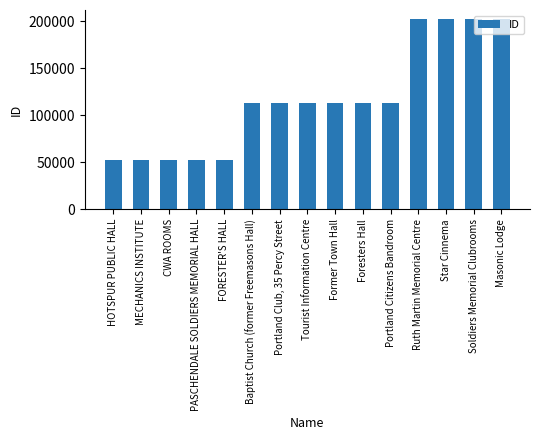

What is the value of the 11th bar from the left?

113183